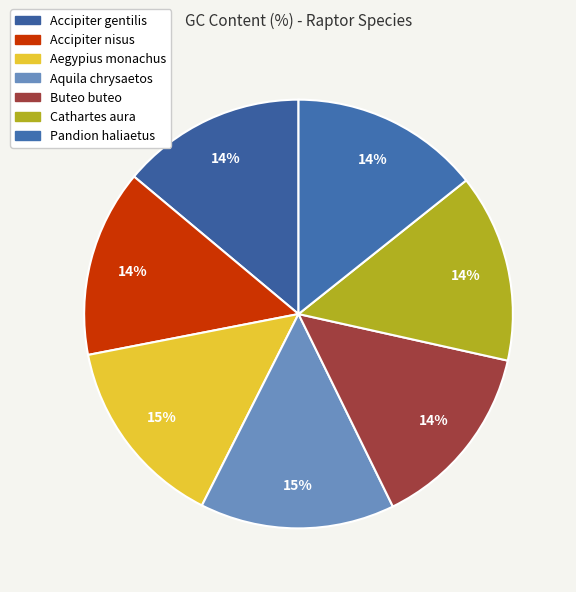

How many segments does this pie chart have?

7